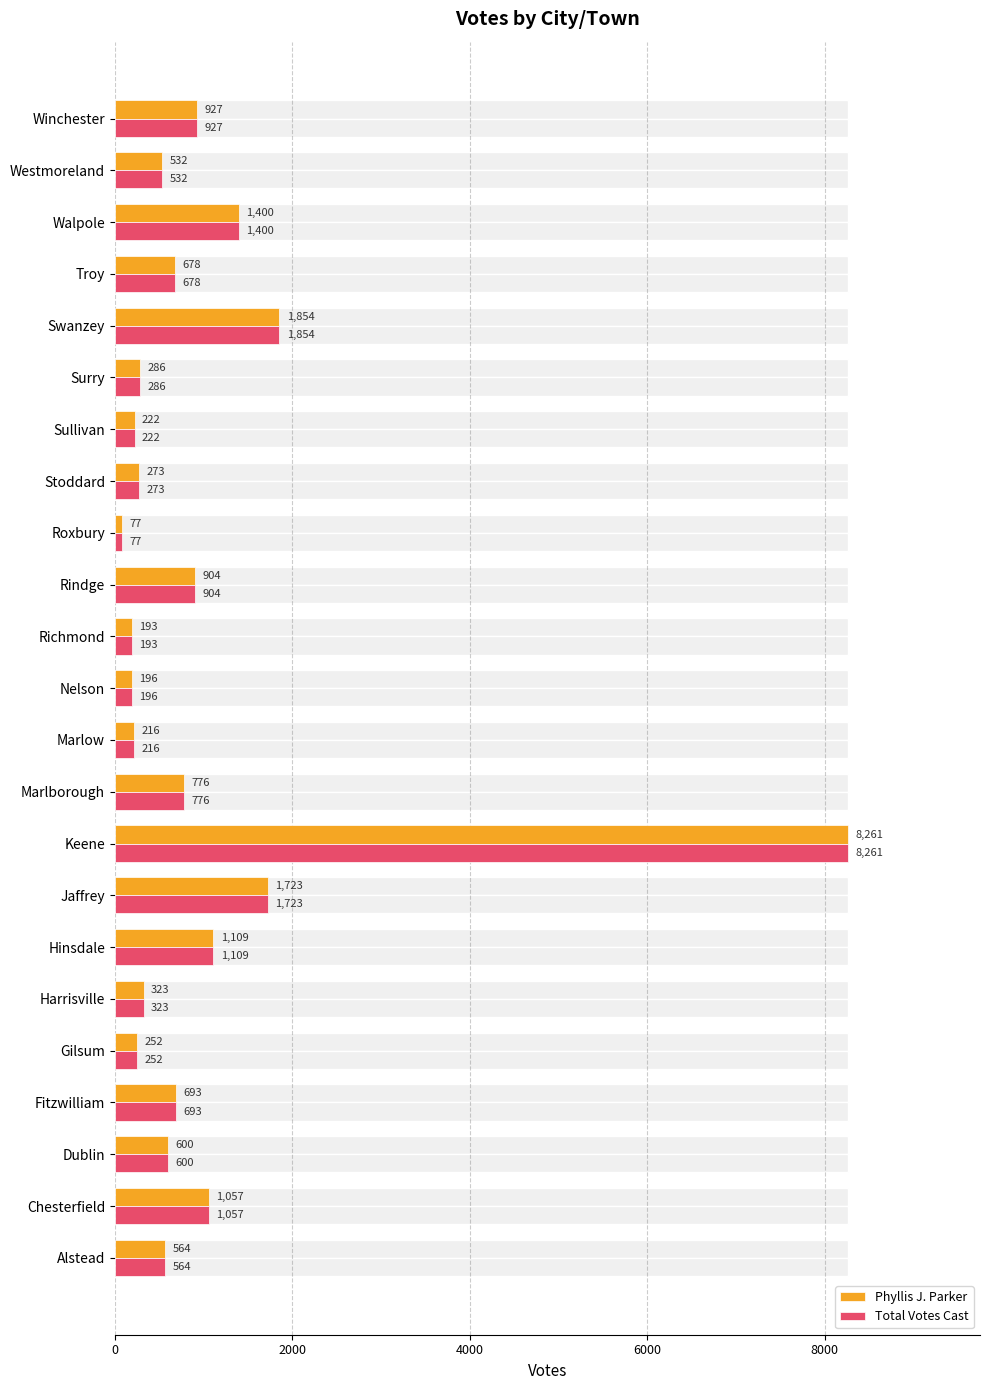

How many data points does each series have?

23